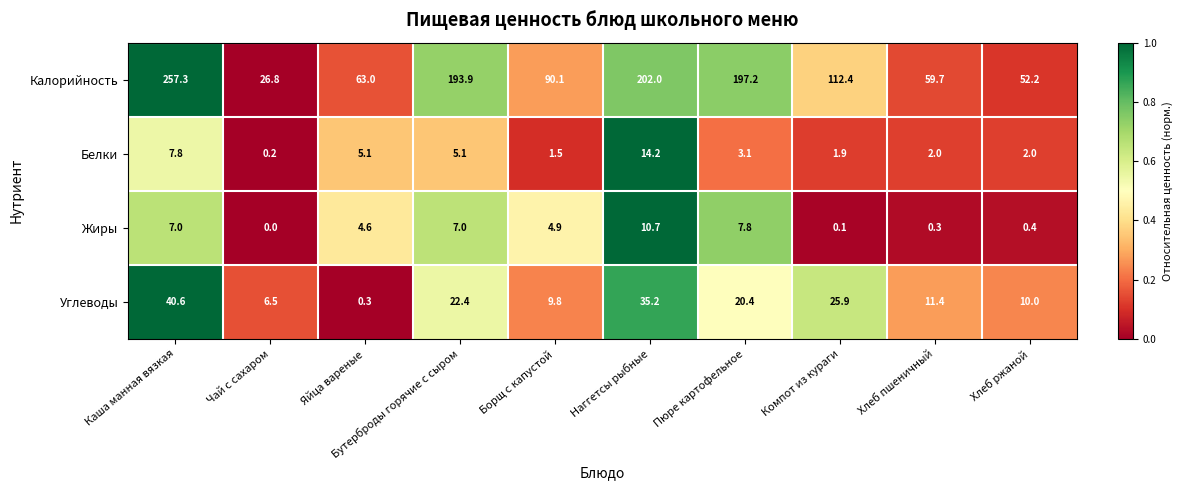

Rank the series by their maximum value, from lowest to highest.

Жиры, Белки, Углеводы, Калорийность